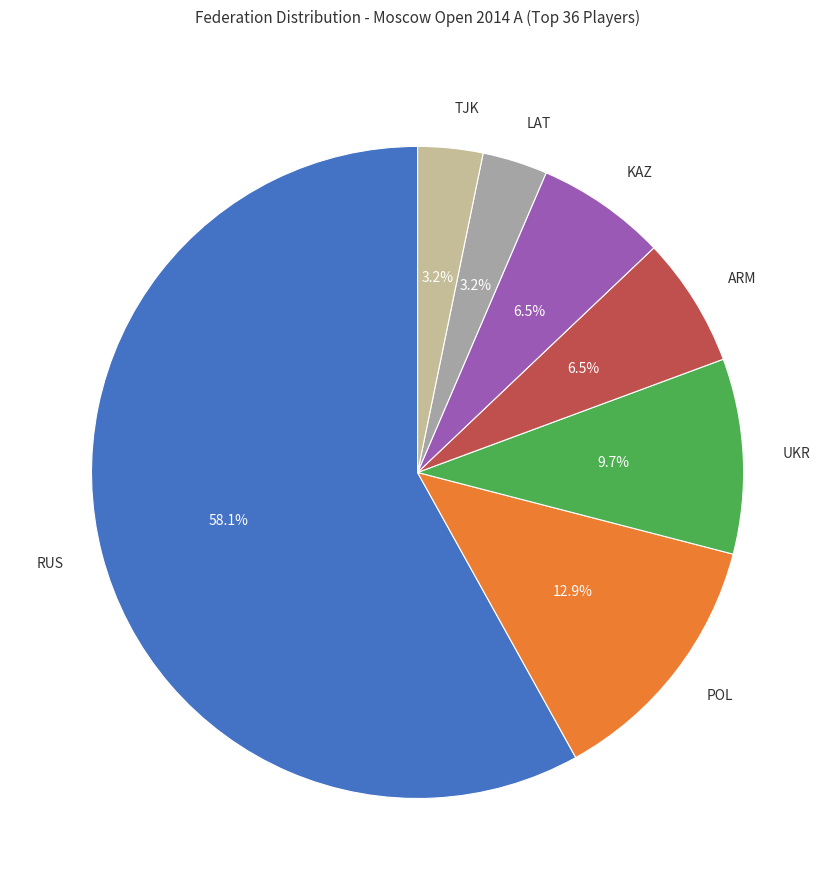

To the nearest percent, what is the difference between the largest and smallest slice percentages?

55%